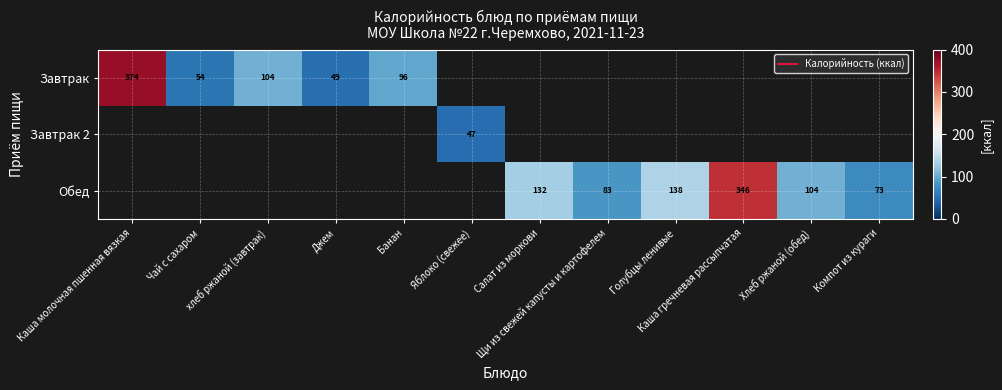

At how many categories does at least one series exceed 333?

2